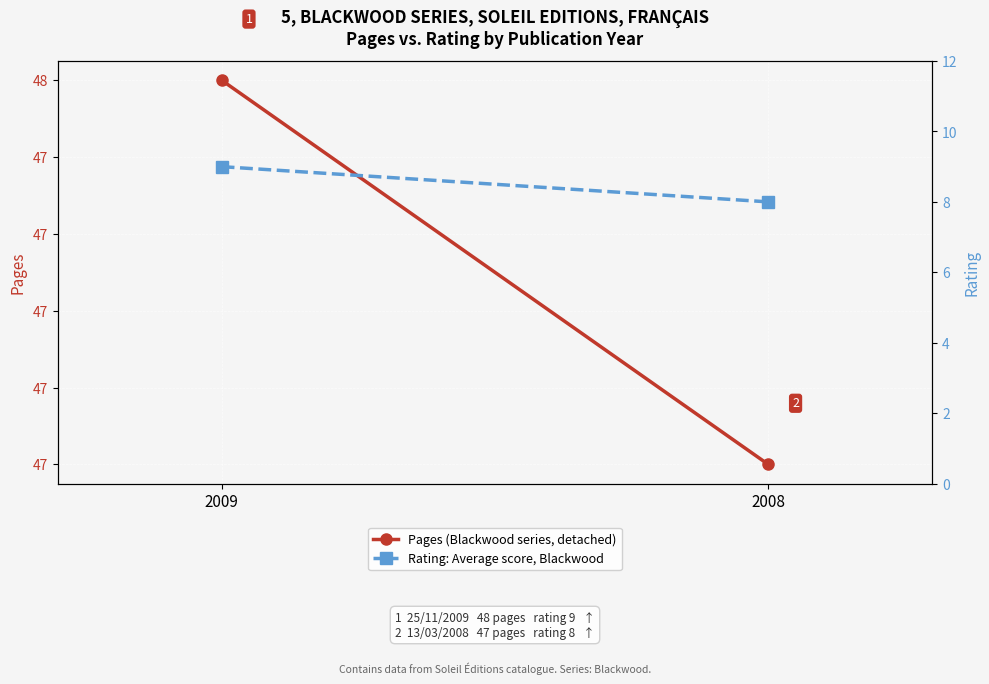

What is the difference between the Pages (Blackwood series, detached) values at 2008 and 2009?

1